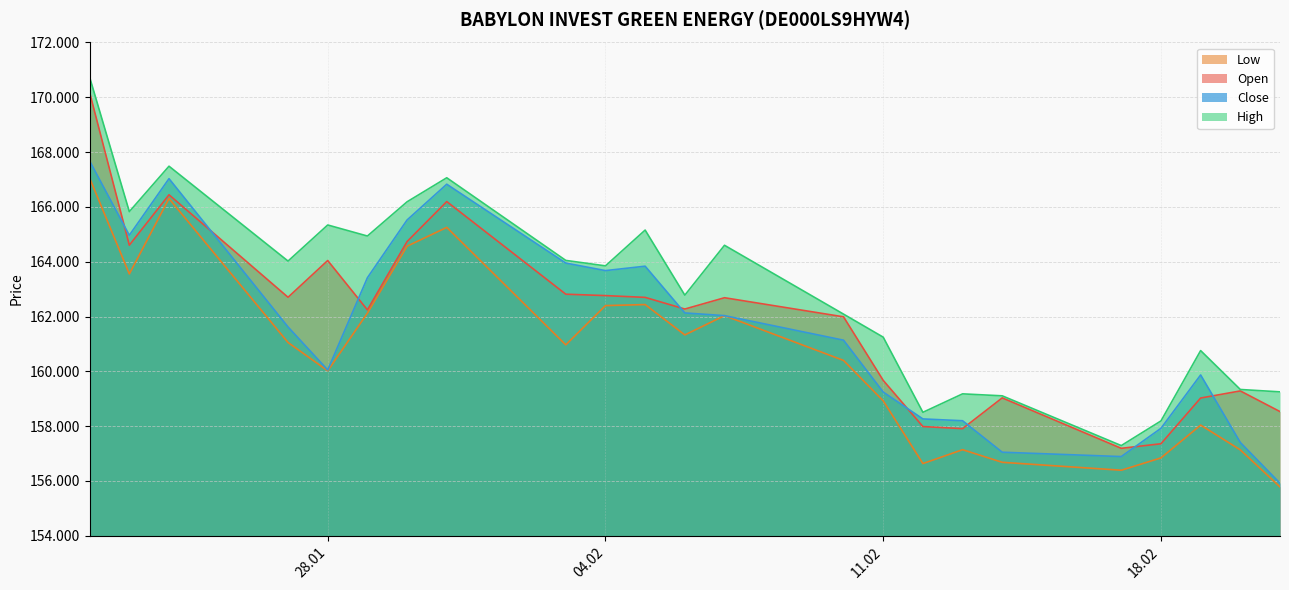

True or false: Low has a value of 288279 at 30.01.2025.

False